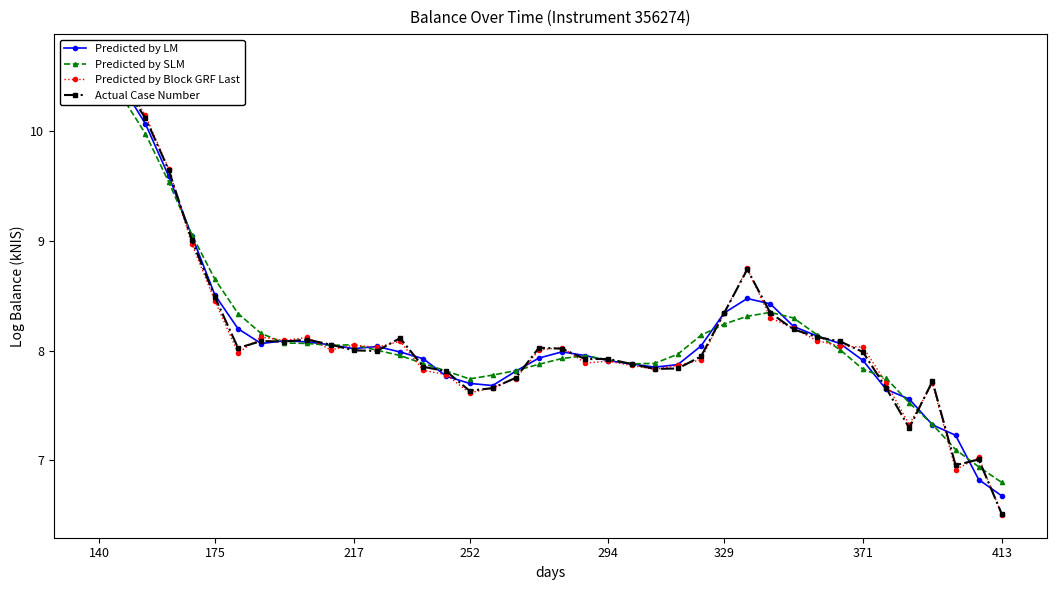

What is the highest value of the Predicted by SLM series?

10.5